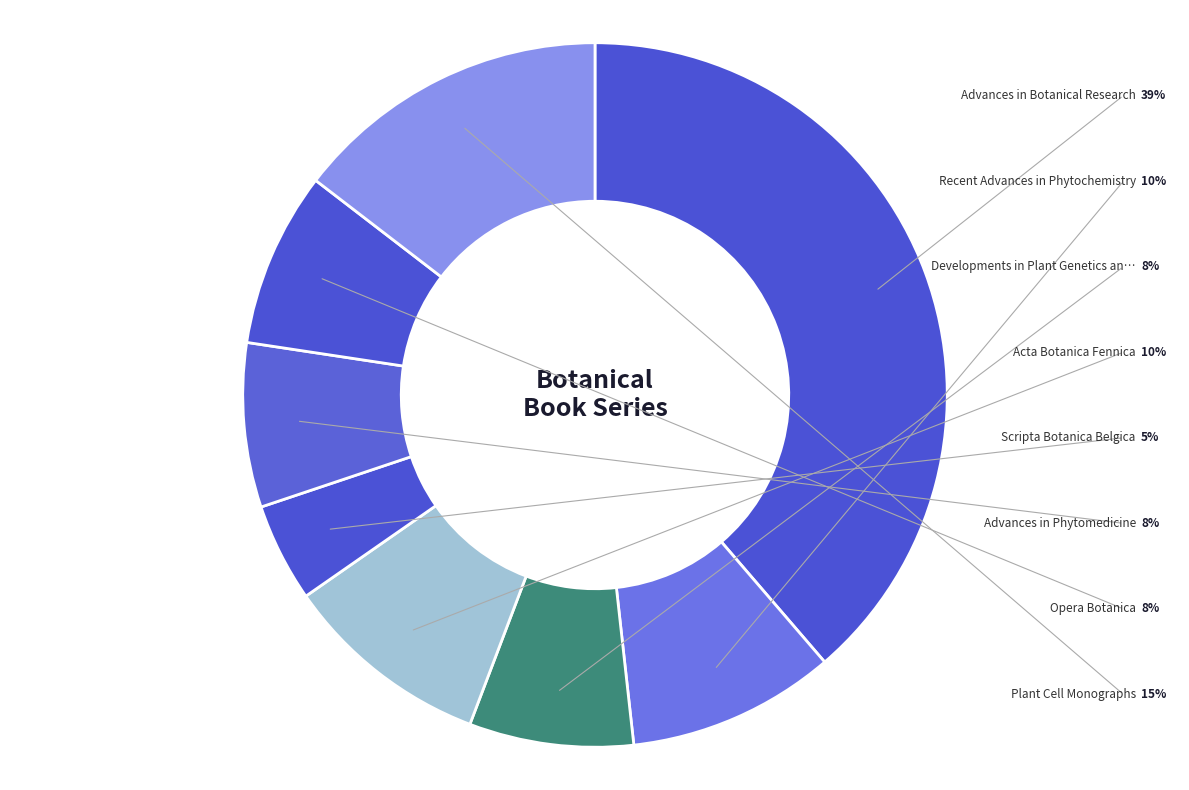

Count the number of slices in the pie.

8